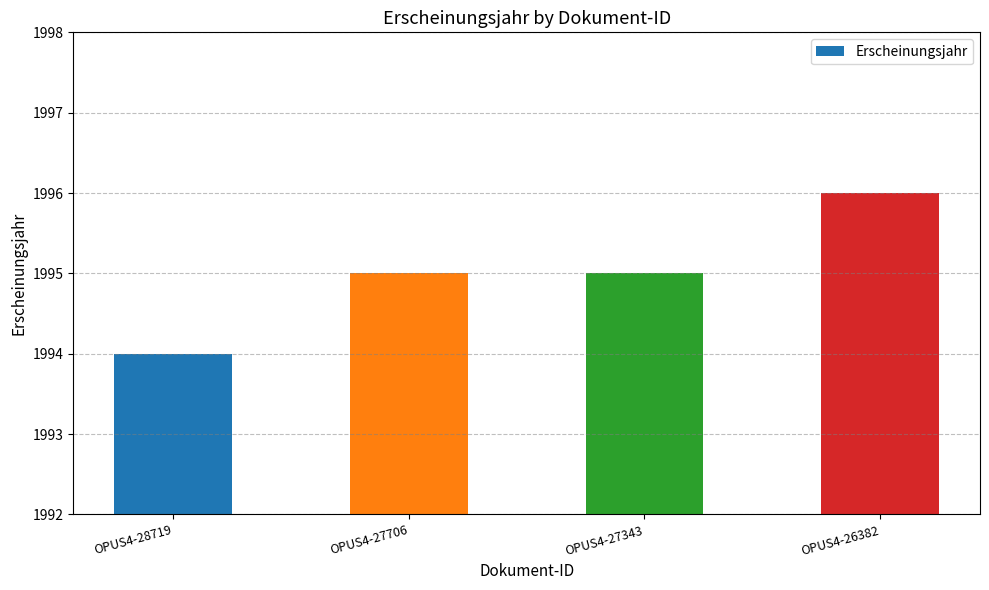

What is the value of the 2nd bar from the left?

1995